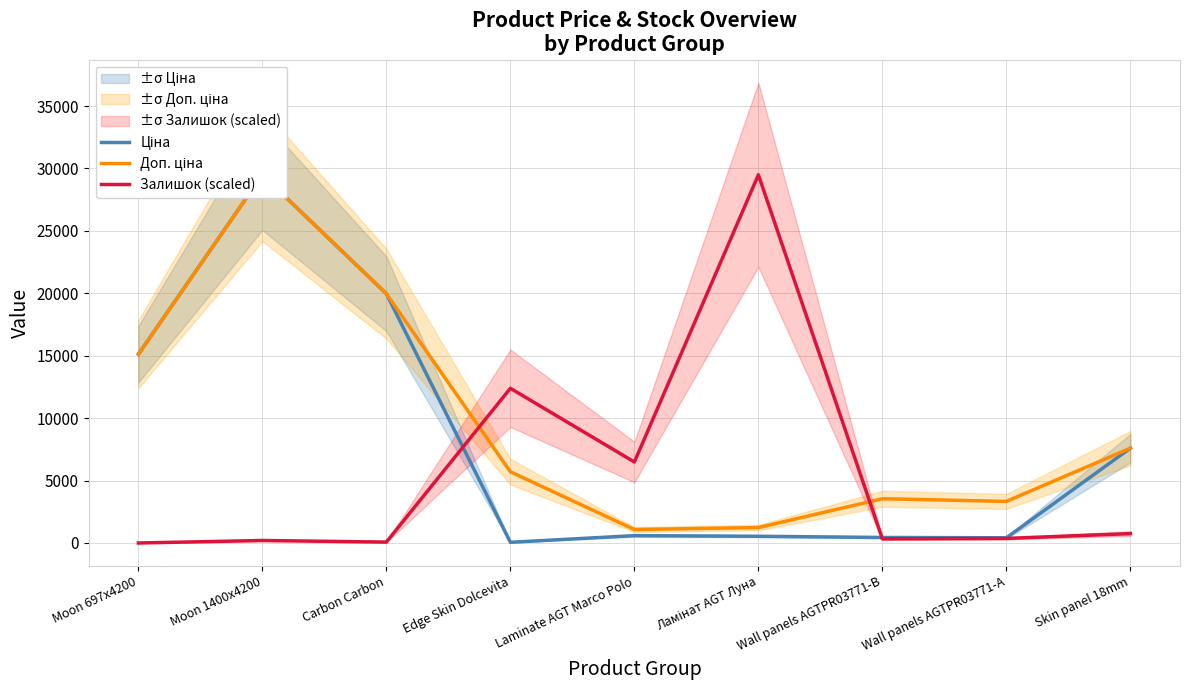

List the series in order of their peak value, lowest first.

Ціна, Доп. ціна, Залишок (scaled)